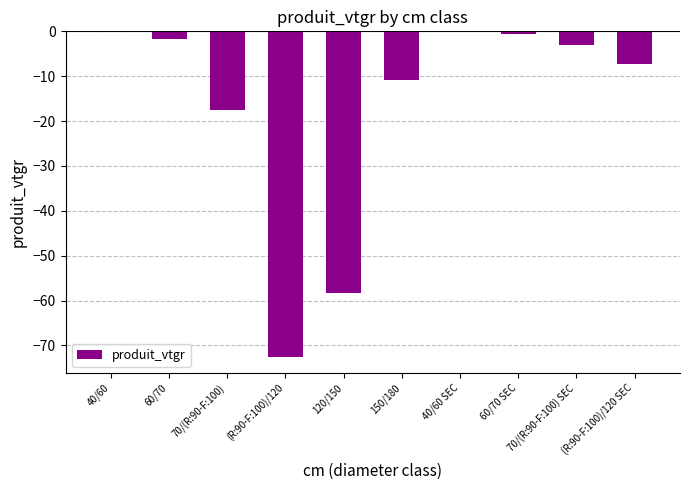

At which label does the data first exceed -3?

40/60